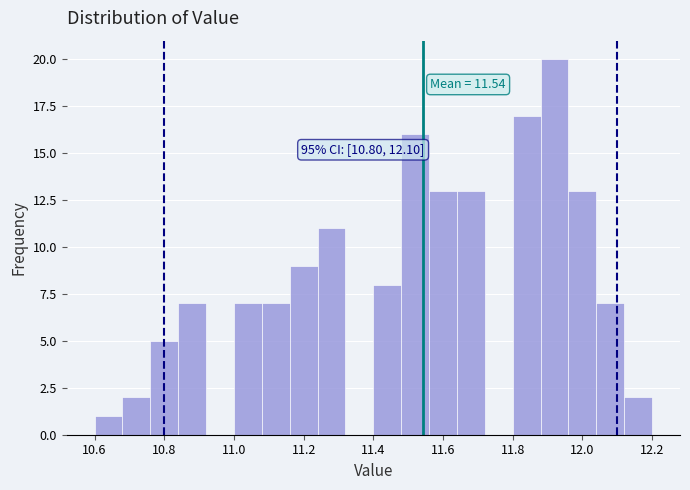

Over which range of the x-axis is the bar tallest?

11.88 to 11.96